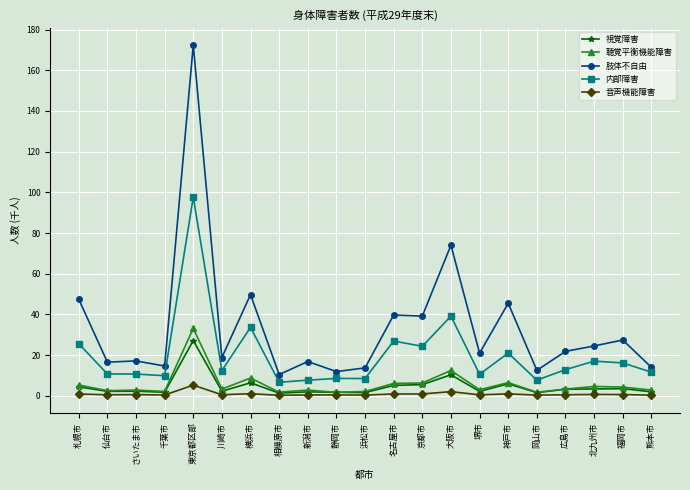

What is the total value across all series at 新潟市?

29.5